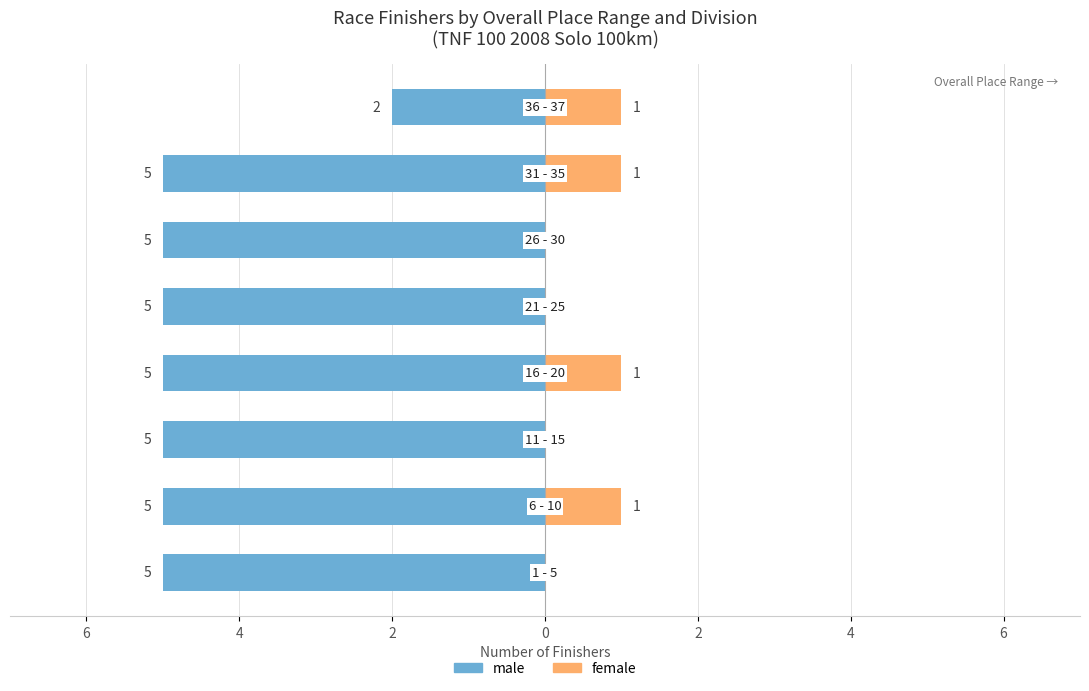

The value of female at 6 is 1. True or false?

False